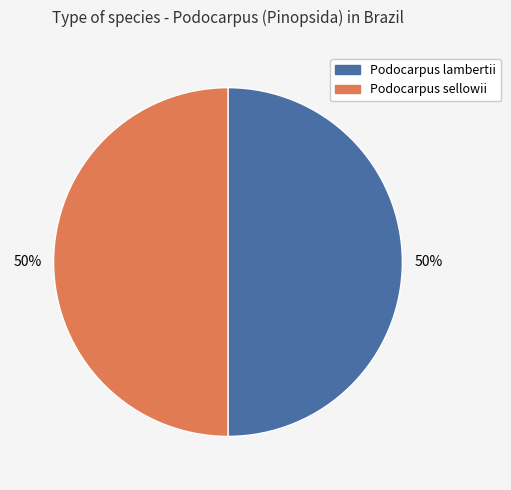

What percentage is the Podocarpus sellowii slice, to the nearest percent?

50%